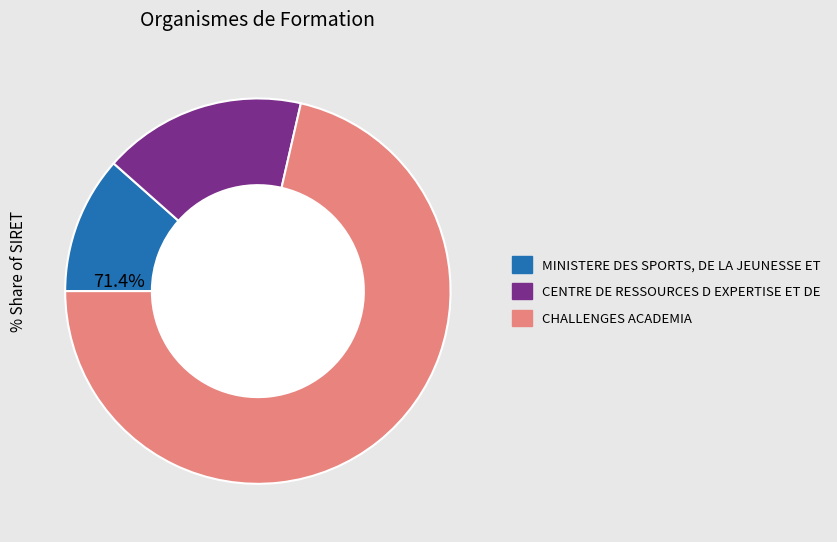

Is it true that CHALLENGES ACADEMIA is 71% of the pie?

True